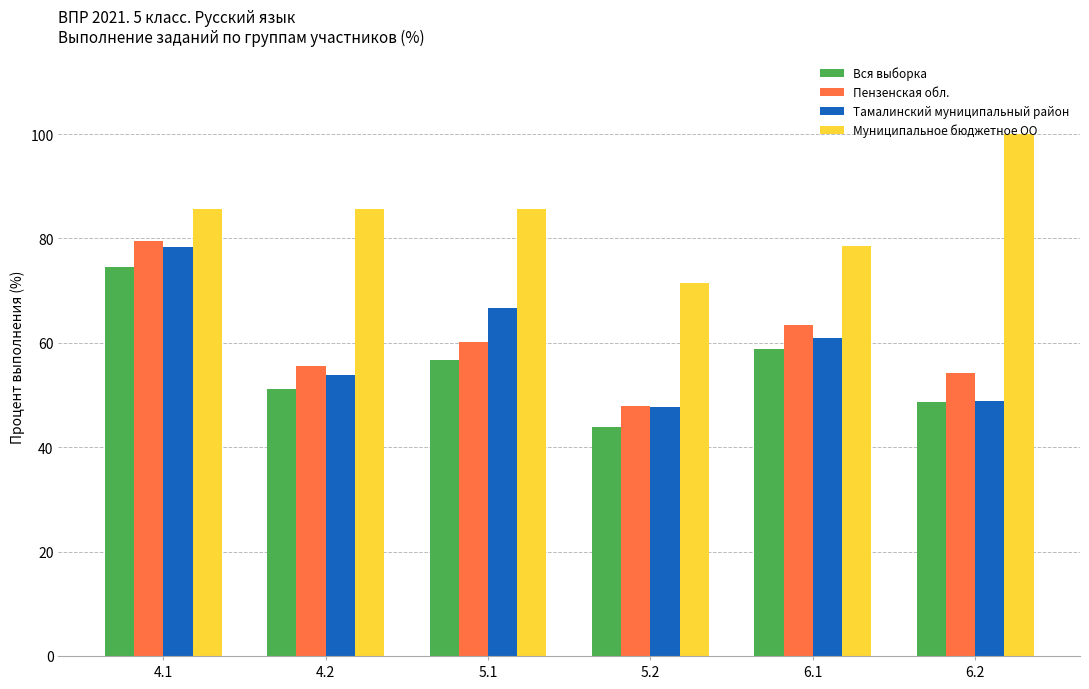

At which label does Муниципальное бюджетное ОО first exceed 85?

4.1